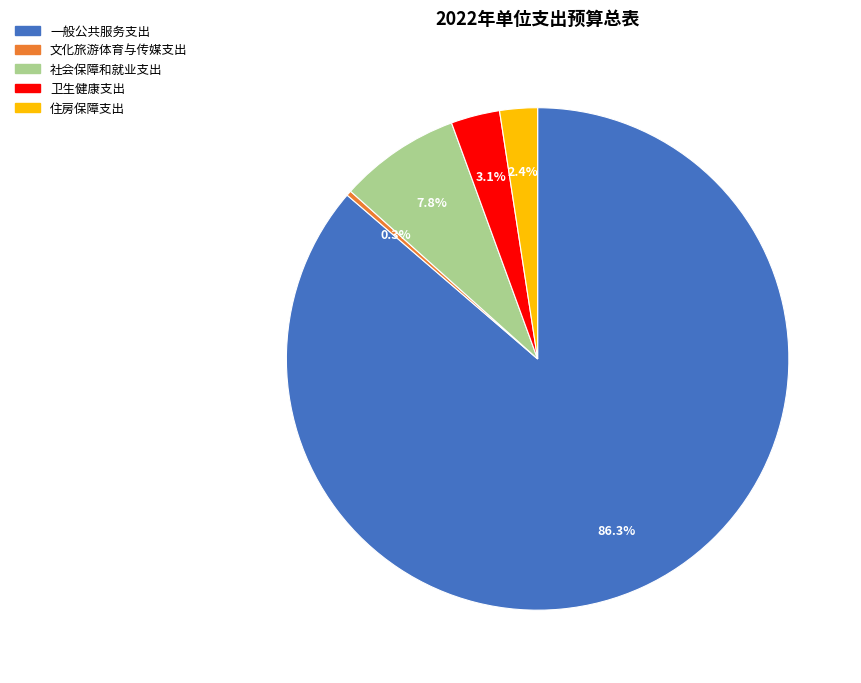

How many segments does this pie chart have?

5